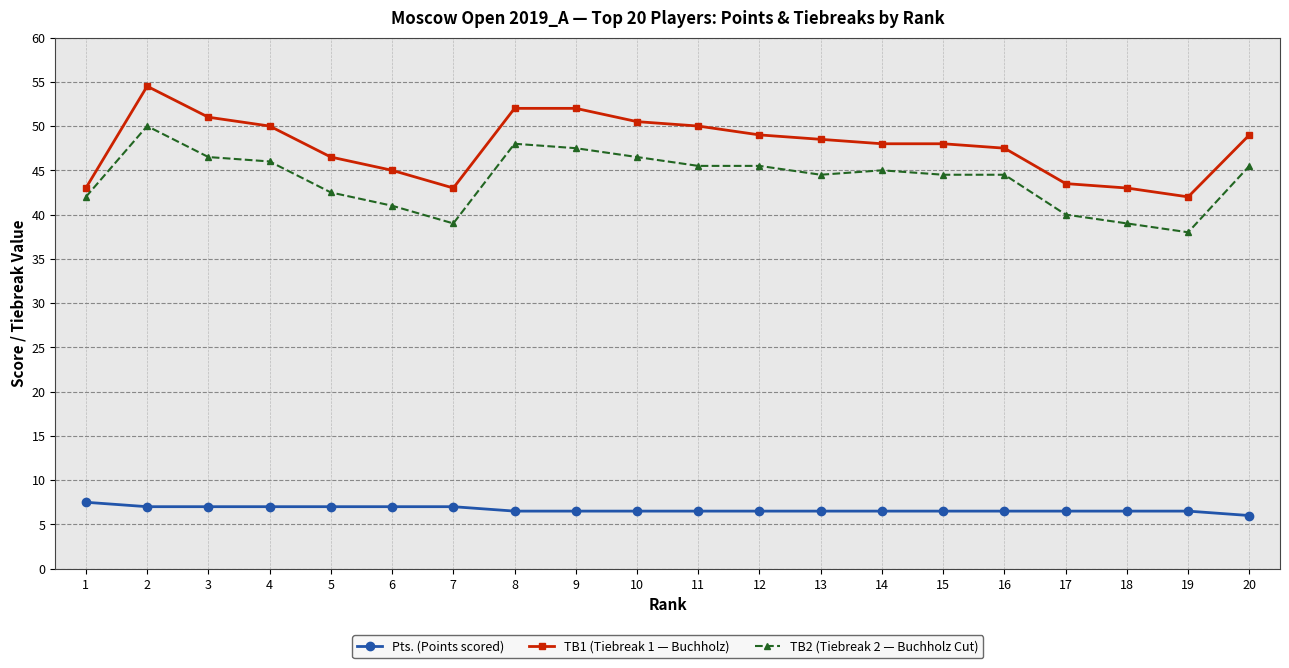

At 2, list the series in order from smallest to largest.

Pts. (Points scored), TB2 (Tiebreak 2 — Buchholz Cut), TB1 (Tiebreak 1 — Buchholz)